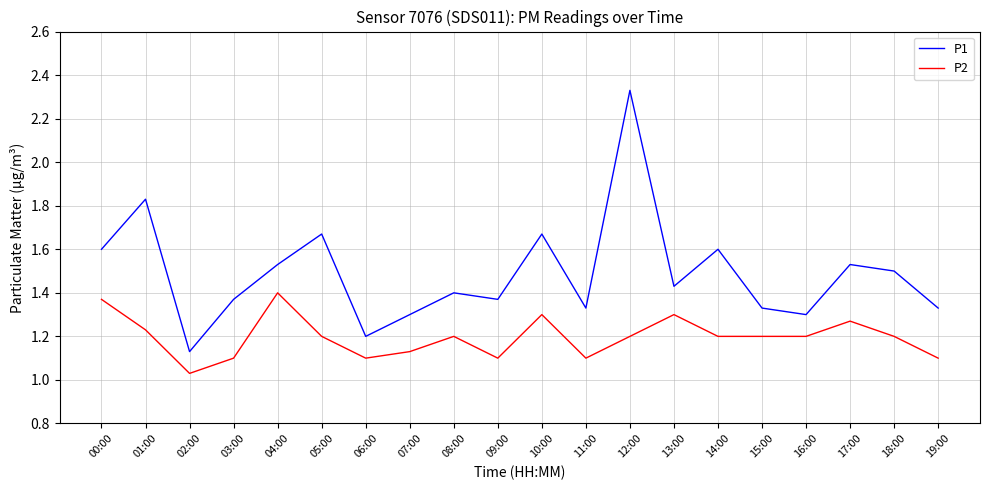

True or false: P2 and P1 intersect in this chart.

False